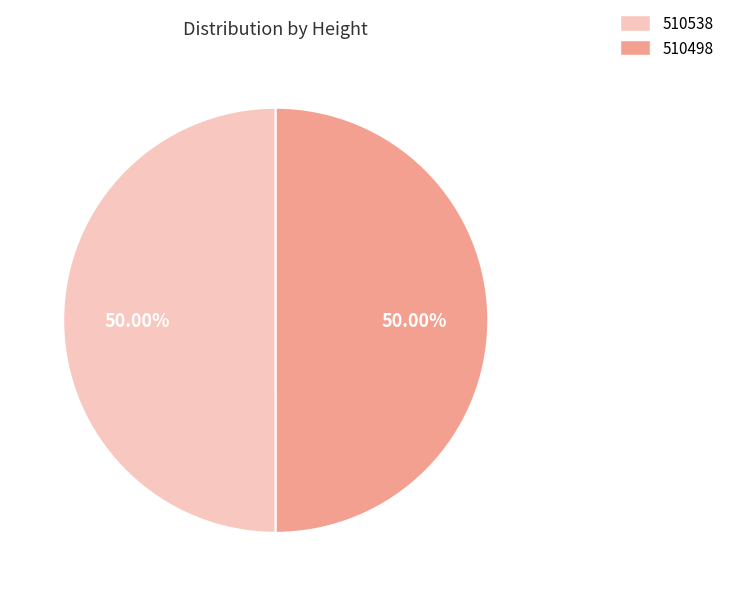

Is the sum of 510538 and 510498 greater than half?

Yes